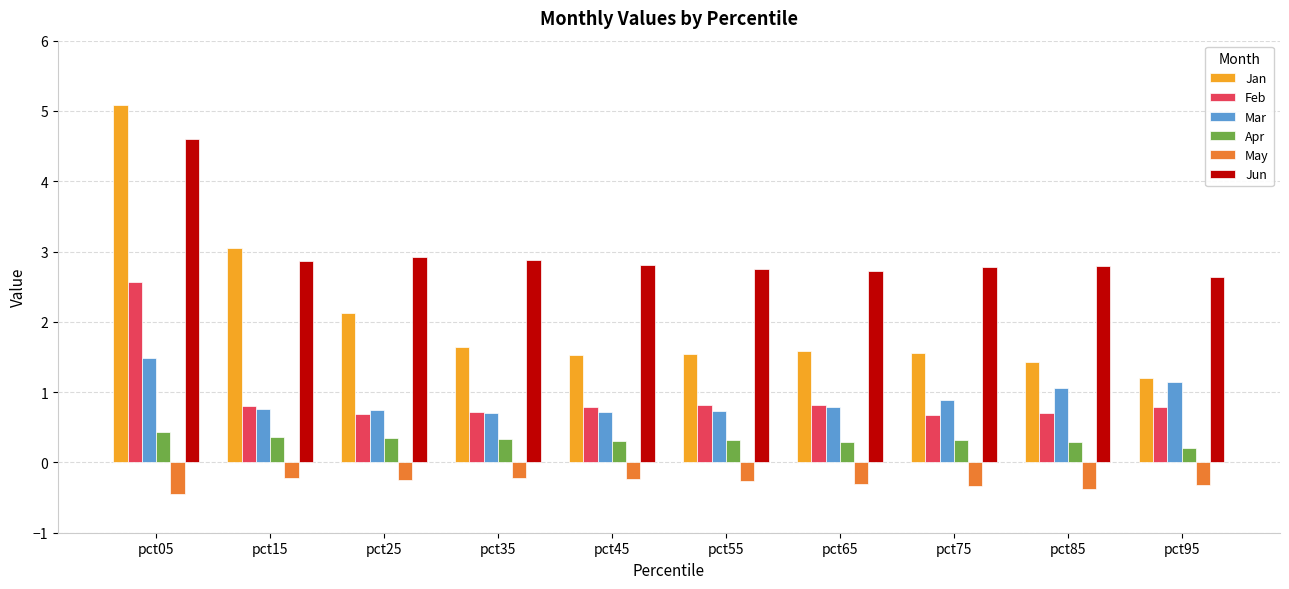

The Apr series shows 0.1 at pct75. True or false?

False